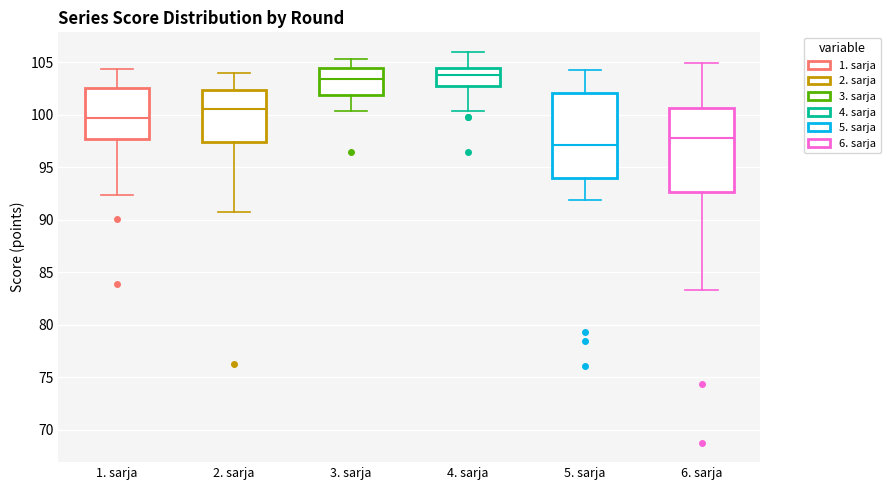

Reading left to right, read every box against the y-axis: the position of its median line, the range the box covers, and the ends of its whiskers. The values are not printed on the chart, so give them approximately, as read against the axis.

1. sarja: median 99.5, box 98.0 to 102.5, whiskers 92.5 to 104.5
2. sarja: median 100.5, box 97.5 to 102.5, whiskers 91.0 to 104.0
3. sarja: median 103.5, box 102.0 to 104.5, whiskers 100.5 to 105.5
4. sarja: median 104.0, box 103.0 to 104.5, whiskers 100.5 to 106.0
5. sarja: median 97.0, box 94.0 to 102.0, whiskers 92.0 to 104.5
6. sarja: median 98.0, box 92.5 to 100.5, whiskers 83.5 to 105.0